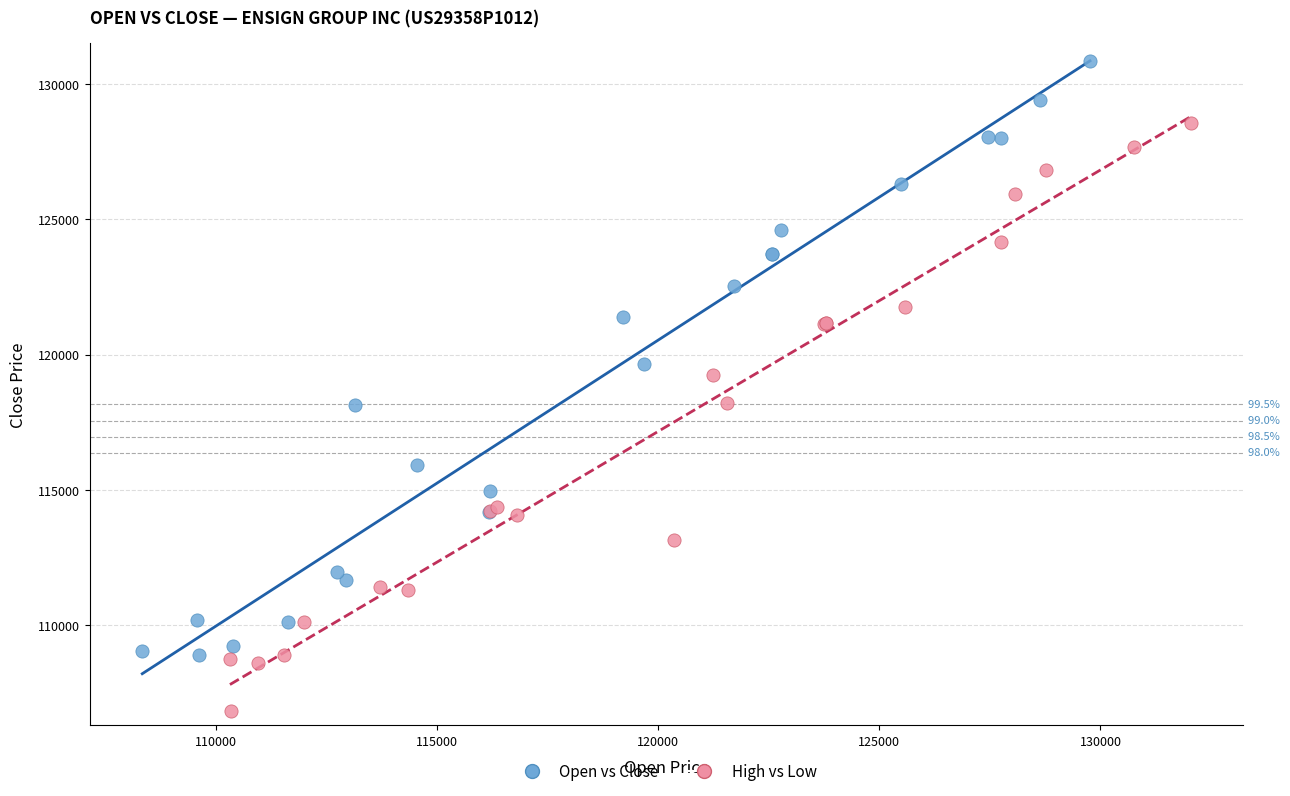

Which series contains the lowest Y value?

High vs Low